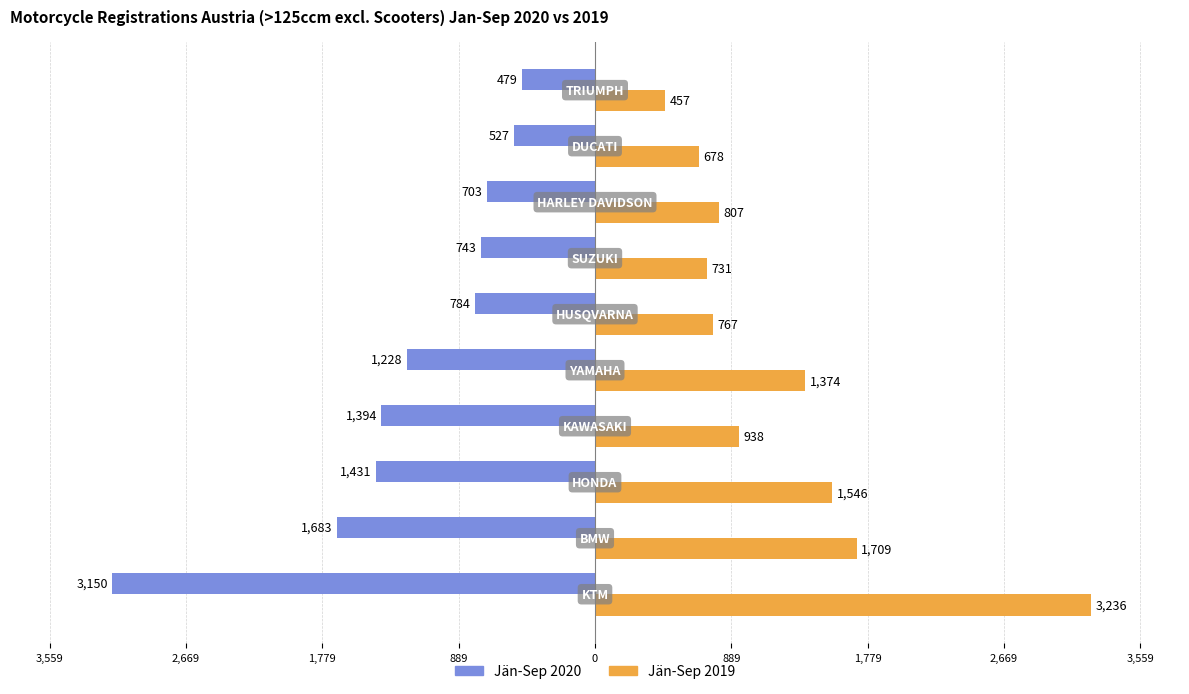

What are all the series names shown in the legend?

Jän-Sep 2020, Jän-Sep 2019